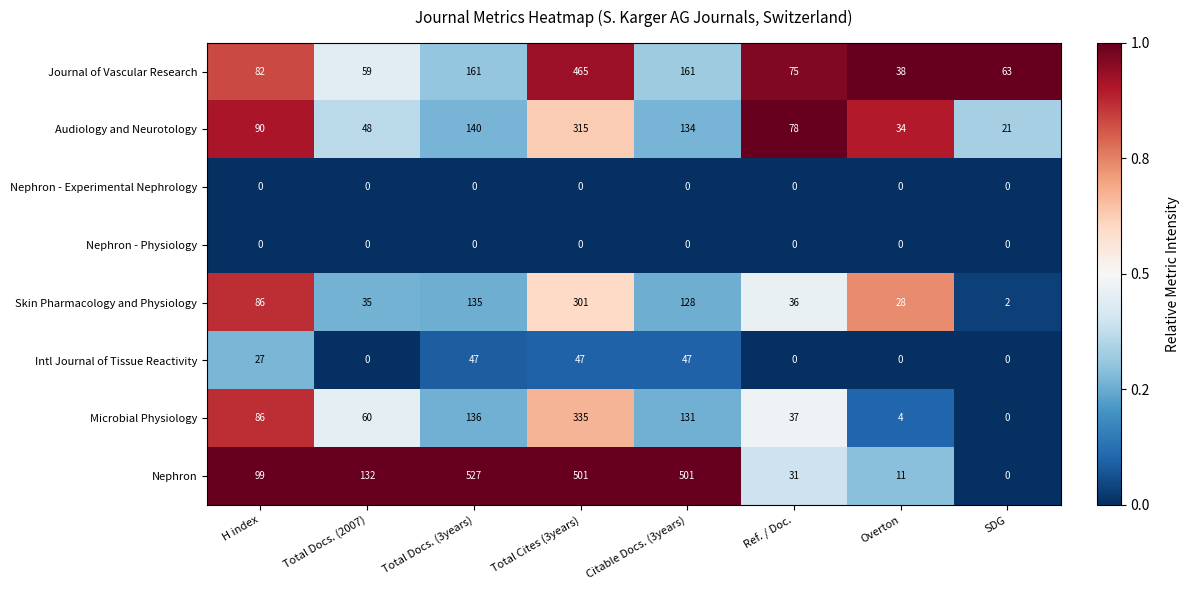

At which category does the chart reach its peak across all series?

Total Docs. (3years)